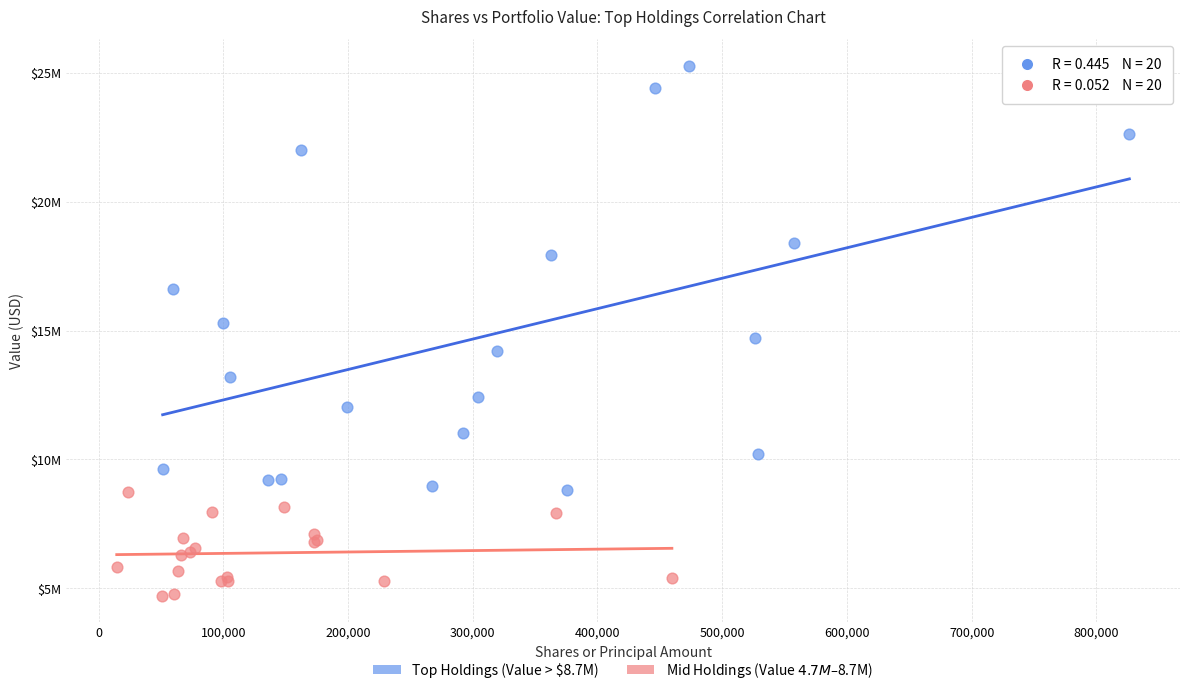

Which series reaches the minimum Y coordinate?

Mid Holdings (Value $4.7M–$8.7M)